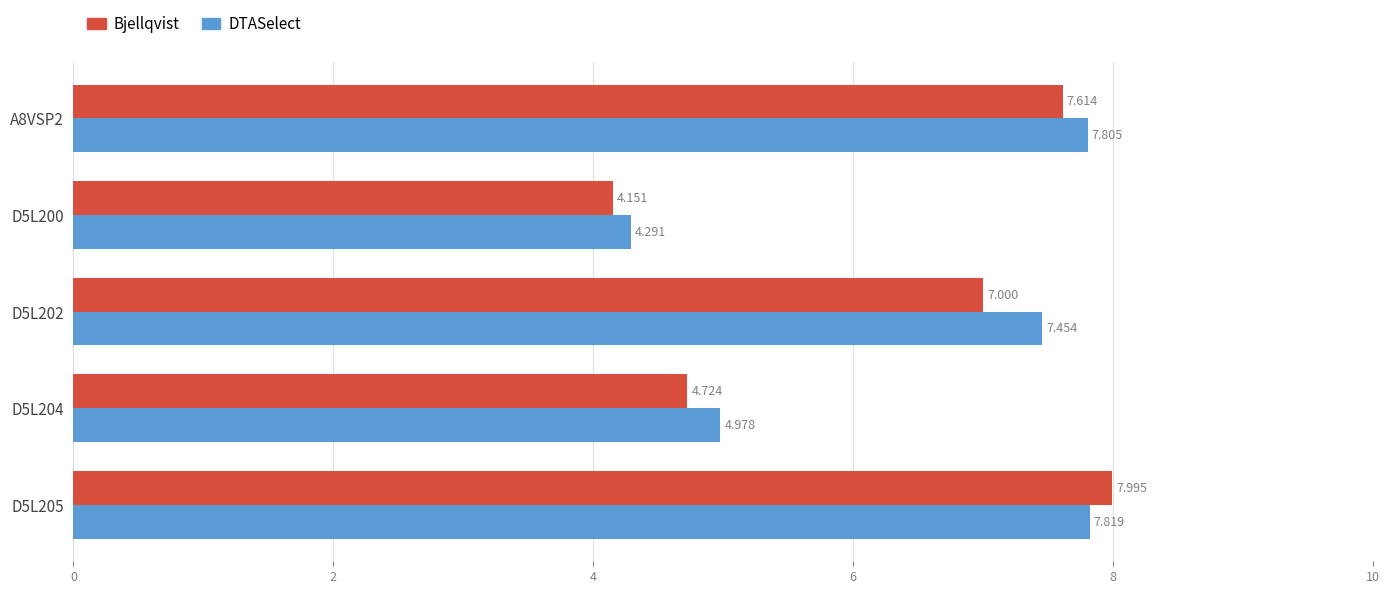

Which series has the widest spread of values?

Bjellqvist